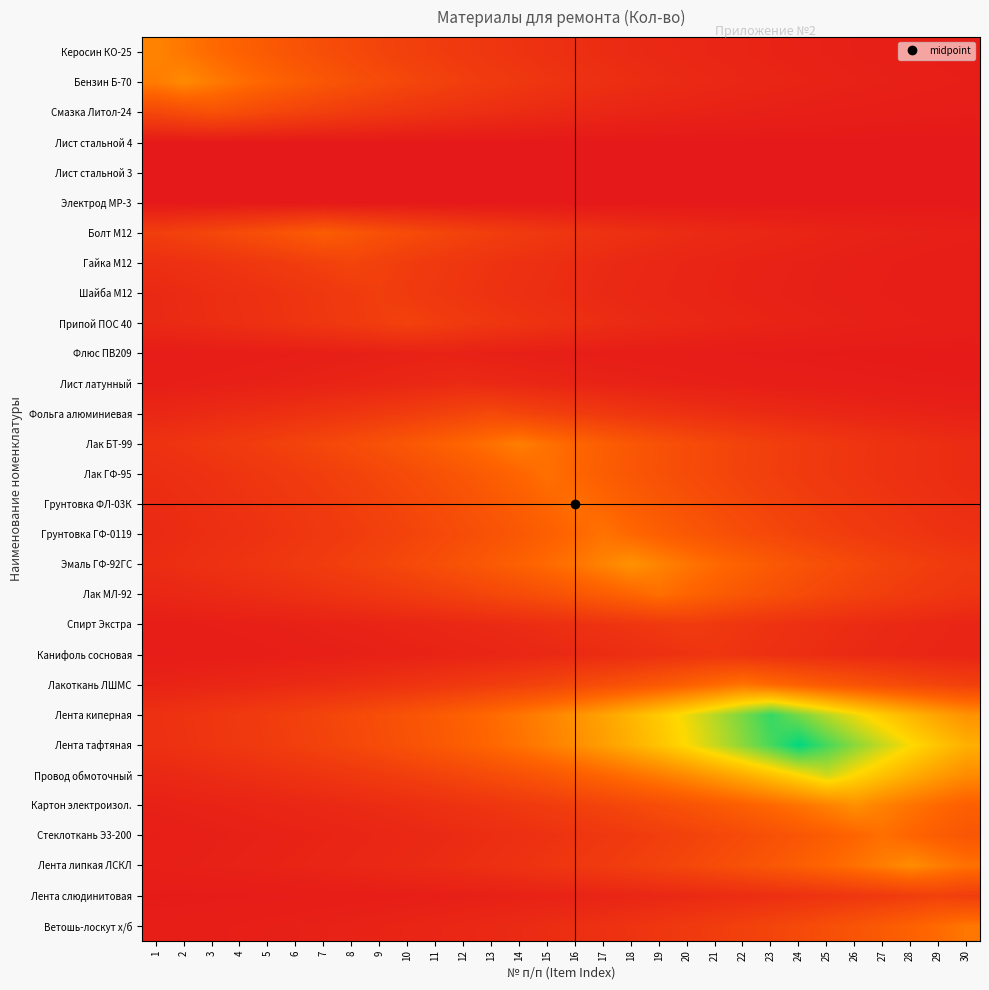

Reading left to right, transcribe all the data shown in this chart.

Керосин КО-25: 1=0.4	2=0.4	3=0.3	4=0.3	5=0.3	6=0.3	7=0.2	8=0.2	9=0.2	10=0.2	11=0.2	12=0.1	13=0.1	14=0.1	15=0.1	16=0.1	17=0.1	18=0.1	19=0.1	20=0.1	21=0.1	22=0.1	23=0.0	24=0.0	25=0.0	26=0.0	27=0.0	28=0.0	29=0.0	30=0.0
Бензин Б-70: 1=0.4	2=0.4	3=0.4	4=0.4	5=0.3	6=0.3	7=0.3	8=0.2	9=0.2	10=0.2	11=0.2	12=0.2	13=0.1	14=0.1	15=0.1	16=0.1	17=0.1	18=0.1	19=0.1	20=0.1	21=0.1	22=0.1	23=0.1	24=0.0	25=0.0	26=0.0	27=0.0	28=0.0	29=0.0	30=0.0
Смазка Литол-24: 1=0.2	2=0.2	3=0.2	4=0.2	5=0.2	6=0.2	7=0.2	8=0.1	9=0.1	10=0.1	11=0.1	12=0.1	13=0.1	14=0.1	15=0.1	16=0.1	17=0.1	18=0.1	19=0.0	20=0.0	21=0.0	22=0.0	23=0.0	24=0.0	25=0.0	26=0.0	27=0.0	28=0.0	29=0.0	30=0.0
Лист стальной 4: 1=0.0	2=0.0	3=0.0	4=0.0	5=0.0	6=0.0	7=0.0	8=0.0	9=0.0	10=0.0	11=0.0	12=0.0	13=0.0	14=0.0	15=0.0	16=0.0	17=0.0	18=0.0	19=0.0	20=0.0	21=0.0	22=0.0	23=0.0	24=0.0	25=0.0	26=0.0	27=0.0	28=0.0	29=0.0	30=0.0
Лист стальной 3: 1=0.0	2=0.0	3=0.0	4=0.0	5=0.0	6=0.0	7=0.0	8=0.0	9=0.0	10=0.0	11=0.0	12=0.0	13=0.0	14=0.0	15=0.0	16=0.0	17=0.0	18=0.0	19=0.0	20=0.0	21=0.0	22=0.0	23=0.0	24=0.0	25=0.0	26=0.0	27=0.0	28=0.0	29=0.0	30=0.0
Электрод МР-3: 1=0.0	2=0.0	3=0.0	4=0.0	5=0.0	6=0.0	7=0.0	8=0.0	9=0.0	10=0.0	11=0.0	12=0.0	13=0.0	14=0.0	15=0.0	16=0.0	17=0.0	18=0.0	19=0.0	20=0.0	21=0.0	22=0.0	23=0.0	24=0.0	25=0.0	26=0.0	27=0.0	28=0.0	29=0.0	30=0.0
Болт М12: 1=0.2	2=0.2	3=0.2	4=0.2	5=0.2	6=0.3	7=0.3	8=0.3	9=0.2	10=0.2	11=0.2	12=0.2	13=0.2	14=0.1	15=0.1	16=0.1	17=0.1	18=0.1	19=0.1	20=0.1	21=0.1	22=0.1	23=0.1	24=0.1	25=0.0	26=0.0	27=0.0	28=0.0	29=0.0	30=0.0
Гайка М12: 1=0.1	2=0.1	3=0.1	4=0.1	5=0.1	6=0.2	7=0.2	8=0.2	9=0.2	10=0.2	11=0.1	12=0.1	13=0.1	14=0.1	15=0.1	16=0.1	17=0.1	18=0.1	19=0.1	20=0.1	21=0.1	22=0.0	23=0.0	24=0.0	25=0.0	26=0.0	27=0.0	28=0.0	29=0.0	30=0.0
Шайба М12: 1=0.1	2=0.1	3=0.1	4=0.1	5=0.1	6=0.1	7=0.1	8=0.1	9=0.2	10=0.1	11=0.1	12=0.1	13=0.1	14=0.1	15=0.1	16=0.1	17=0.1	18=0.1	19=0.1	20=0.1	21=0.0	22=0.0	23=0.0	24=0.0	25=0.0	26=0.0	27=0.0	28=0.0	29=0.0	30=0.0
Припой ПОС 40: 1=0.1	2=0.1	3=0.1	4=0.1	5=0.1	6=0.1	7=0.1	8=0.1	9=0.2	10=0.2	11=0.2	12=0.1	13=0.1	14=0.1	15=0.1	16=0.1	17=0.1	18=0.1	19=0.1	20=0.1	21=0.1	22=0.1	23=0.0	24=0.0	25=0.0	26=0.0	27=0.0	28=0.0	29=0.0	30=0.0
Флюс ПВ209: 1=0.0	2=0.0	3=0.0	4=0.0	5=0.0	6=0.0	7=0.0	8=0.0	9=0.0	10=0.0	11=0.0	12=0.0	13=0.0	14=0.0	15=0.0	16=0.0	17=0.0	18=0.0	19=0.0	20=0.0	21=0.0	22=0.0	23=0.0	24=0.0	25=0.0	26=0.0	27=0.0	28=0.0	29=0.0	30=0.0
Лист латунный: 1=0.0	2=0.0	3=0.0	4=0.0	5=0.0	6=0.0	7=0.0	8=0.1	9=0.1	10=0.1	11=0.1	12=0.1	13=0.1	14=0.1	15=0.1	16=0.1	17=0.0	18=0.0	19=0.0	20=0.0	21=0.0	22=0.0	23=0.0	24=0.0	25=0.0	26=0.0	27=0.0	28=0.0	29=0.0	30=0.0
Фольга алюминиевая: 1=0.1	2=0.1	3=0.1	4=0.1	5=0.1	6=0.1	7=0.1	8=0.1	9=0.1	10=0.2	11=0.2	12=0.2	13=0.2	14=0.2	15=0.2	16=0.2	17=0.1	18=0.1	19=0.1	20=0.1	21=0.1	22=0.1	23=0.1	24=0.1	25=0.1	26=0.1	27=0.1	28=0.0	29=0.0	30=0.0
Лак БТ-99: 1=0.1	2=0.1	3=0.1	4=0.1	5=0.2	6=0.2	7=0.2	8=0.2	9=0.2	10=0.3	11=0.3	12=0.3	13=0.4	14=0.4	15=0.4	16=0.3	17=0.3	18=0.3	19=0.2	20=0.2	21=0.2	22=0.2	23=0.2	24=0.1	25=0.1	26=0.1	27=0.1	28=0.1	29=0.1	30=0.1
Лак ГФ-95: 1=0.1	2=0.1	3=0.1	4=0.1	5=0.1	6=0.1	7=0.2	8=0.2	9=0.2	10=0.2	11=0.2	12=0.3	13=0.3	14=0.3	15=0.4	16=0.3	17=0.3	18=0.3	19=0.2	20=0.2	21=0.2	22=0.2	23=0.2	24=0.1	25=0.1	26=0.1	27=0.1	28=0.1	29=0.1	30=0.1
Грунтовка ФЛ-03К: 1=0.1	2=0.1	3=0.1	4=0.1	5=0.1	6=0.1	7=0.1	8=0.2	9=0.2	10=0.2	11=0.2	12=0.2	13=0.3	14=0.3	15=0.3	16=0.4	17=0.3	18=0.3	19=0.3	20=0.2	21=0.2	22=0.2	23=0.2	24=0.2	25=0.1	26=0.1	27=0.1	28=0.1	29=0.1	30=0.1
Грунтовка ГФ-0119: 1=0.1	2=0.1	3=0.1	4=0.1	5=0.1	6=0.1	7=0.1	8=0.2	9=0.2	10=0.2	11=0.2	12=0.2	13=0.2	14=0.3	15=0.3	16=0.3	17=0.4	18=0.3	19=0.3	20=0.3	21=0.2	22=0.2	23=0.2	24=0.2	25=0.2	26=0.2	27=0.1	28=0.1	29=0.1	30=0.1
Эмаль ГФ-92ГС: 1=0.1	2=0.1	3=0.1	4=0.1	5=0.1	6=0.1	7=0.2	8=0.2	9=0.2	10=0.2	11=0.2	12=0.3	13=0.3	14=0.3	15=0.3	16=0.4	17=0.4	18=0.5	19=0.4	20=0.4	21=0.3	22=0.3	23=0.3	24=0.3	25=0.2	26=0.2	27=0.2	28=0.2	29=0.2	30=0.1
Лак МЛ-92: 1=0.1	2=0.1	3=0.1	4=0.1	5=0.1	6=0.1	7=0.1	8=0.1	9=0.1	10=0.1	11=0.2	12=0.2	13=0.2	14=0.2	15=0.2	16=0.3	17=0.3	18=0.3	19=0.4	20=0.3	21=0.3	22=0.3	23=0.2	24=0.2	25=0.2	26=0.2	27=0.2	28=0.1	29=0.1	30=0.1
Спирт Экстра: 1=0.0	2=0.0	3=0.0	4=0.0	5=0.0	6=0.0	7=0.0	8=0.0	9=0.1	10=0.1	11=0.1	12=0.1	13=0.1	14=0.1	15=0.1	16=0.1	17=0.1	18=0.1	19=0.1	20=0.2	21=0.1	22=0.1	23=0.1	24=0.1	25=0.1	26=0.1	27=0.1	28=0.1	29=0.1	30=0.1
Канифоль сосновая: 1=0.0	2=0.0	3=0.0	4=0.0	5=0.0	6=0.0	7=0.0	8=0.0	9=0.0	10=0.0	11=0.0	12=0.1	13=0.1	14=0.1	15=0.1	16=0.1	17=0.1	18=0.1	19=0.1	20=0.1	21=0.1	22=0.1	23=0.1	24=0.1	25=0.1	26=0.1	27=0.1	28=0.1	29=0.1	30=0.1
Лакоткань ЛШМС: 1=0.0	2=0.1	3=0.1	4=0.1	5=0.1	6=0.1	7=0.1	8=0.1	9=0.1	10=0.1	11=0.1	12=0.1	13=0.2	14=0.2	15=0.2	16=0.2	17=0.2	18=0.3	19=0.3	20=0.3	21=0.3	22=0.4	23=0.3	24=0.3	25=0.3	26=0.3	27=0.2	28=0.2	29=0.2	30=0.2
Лента киперная: 1=0.1	2=0.1	3=0.1	4=0.1	5=0.2	6=0.2	7=0.2	8=0.2	9=0.2	10=0.3	11=0.3	12=0.3	13=0.3	14=0.4	15=0.4	16=0.5	17=0.5	18=0.6	19=0.6	20=0.7	21=0.8	22=0.8	23=0.9	24=0.8	25=0.8	26=0.7	27=0.6	28=0.6	29=0.5	30=0.5
Лента тафтяная: 1=0.1	2=0.1	3=0.1	4=0.1	5=0.1	6=0.2	7=0.2	8=0.2	9=0.2	10=0.2	11=0.3	12=0.3	13=0.3	14=0.4	15=0.4	16=0.4	17=0.5	18=0.5	19=0.6	20=0.7	21=0.7	22=0.8	23=0.9	24=1.0	25=0.9	26=0.8	27=0.7	28=0.7	29=0.6	30=0.5
Провод обмоточный: 1=0.1	2=0.1	3=0.1	4=0.1	5=0.1	6=0.1	7=0.1	8=0.1	9=0.1	10=0.2	11=0.2	12=0.2	13=0.2	14=0.2	15=0.3	16=0.3	17=0.3	18=0.4	19=0.4	20=0.4	21=0.5	22=0.5	23=0.6	24=0.7	25=0.7	26=0.7	27=0.6	28=0.5	29=0.5	30=0.4
Картон электроизол.: 1=0.0	2=0.0	3=0.0	4=0.1	5=0.1	6=0.1	7=0.1	8=0.1	9=0.1	10=0.1	11=0.1	12=0.1	13=0.1	14=0.1	15=0.2	16=0.2	17=0.2	18=0.2	19=0.2	20=0.2	21=0.3	22=0.3	23=0.3	24=0.4	25=0.4	26=0.5	27=0.4	28=0.4	29=0.3	30=0.3
Стеклоткань Э3-200: 1=0.0	2=0.0	3=0.0	4=0.0	5=0.0	6=0.0	7=0.0	8=0.1	9=0.1	10=0.1	11=0.1	12=0.1	13=0.1	14=0.1	15=0.1	16=0.1	17=0.1	18=0.1	19=0.2	20=0.2	21=0.2	22=0.2	23=0.2	24=0.3	25=0.3	26=0.3	27=0.4	28=0.3	29=0.3	30=0.3
Лента липкая ЛСКЛ: 1=0.0	2=0.0	3=0.0	4=0.0	5=0.0	6=0.0	7=0.1	8=0.1	9=0.1	10=0.1	11=0.1	12=0.1	13=0.1	14=0.1	15=0.1	16=0.1	17=0.1	18=0.2	19=0.2	20=0.2	21=0.2	22=0.2	23=0.3	24=0.3	25=0.3	26=0.4	27=0.4	28=0.4	29=0.4	30=0.4
Лента слюдинитовая: 1=0.0	2=0.0	3=0.0	4=0.0	5=0.0	6=0.0	7=0.0	8=0.0	9=0.0	10=0.0	11=0.0	12=0.0	13=0.0	14=0.0	15=0.0	16=0.0	17=0.1	18=0.1	19=0.1	20=0.1	21=0.1	22=0.1	23=0.1	24=0.1	25=0.1	26=0.1	27=0.1	28=0.2	29=0.2	30=0.2
Ветошь-лоскут х/б: 1=0.0	2=0.0	3=0.0	4=0.0	5=0.0	6=0.0	7=0.0	8=0.0	9=0.0	10=0.1	11=0.1	12=0.1	13=0.1	14=0.1	15=0.1	16=0.1	17=0.1	18=0.1	19=0.1	20=0.1	21=0.2	22=0.2	23=0.2	24=0.2	25=0.2	26=0.3	27=0.3	28=0.3	29=0.3	30=0.4